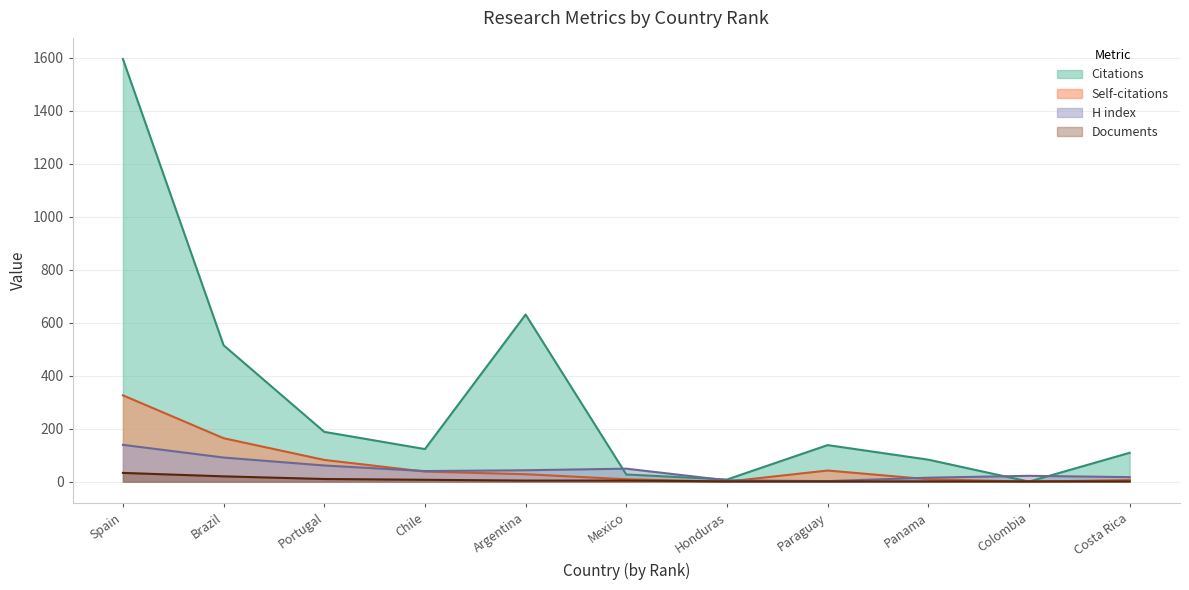

At how many categories does at least one series exceed 1349?

1